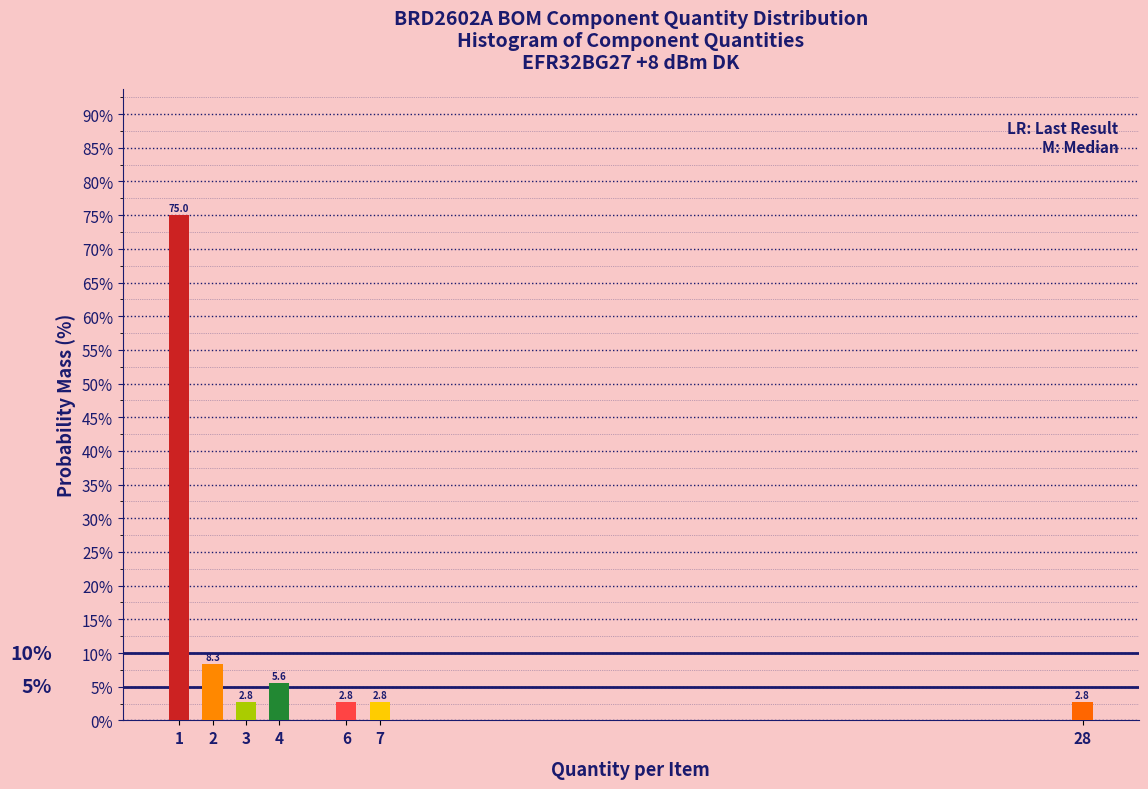

Reading left to right, list all the values displayed in this chart.

1=75.0	2=8.3	3=2.8	4=5.6	6=2.8	7=2.8	28=2.8